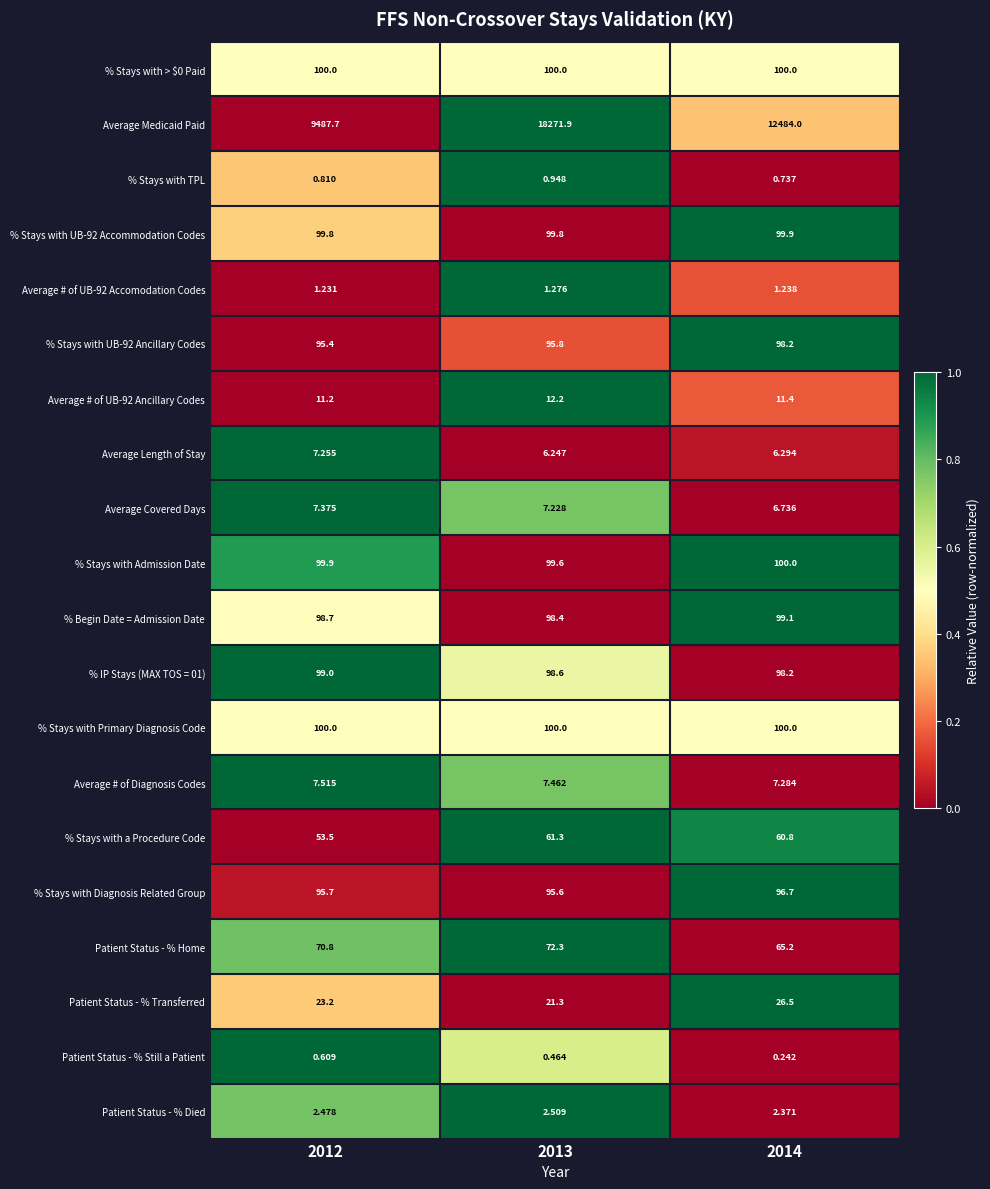

Which category has the lowest value across all series?

2014